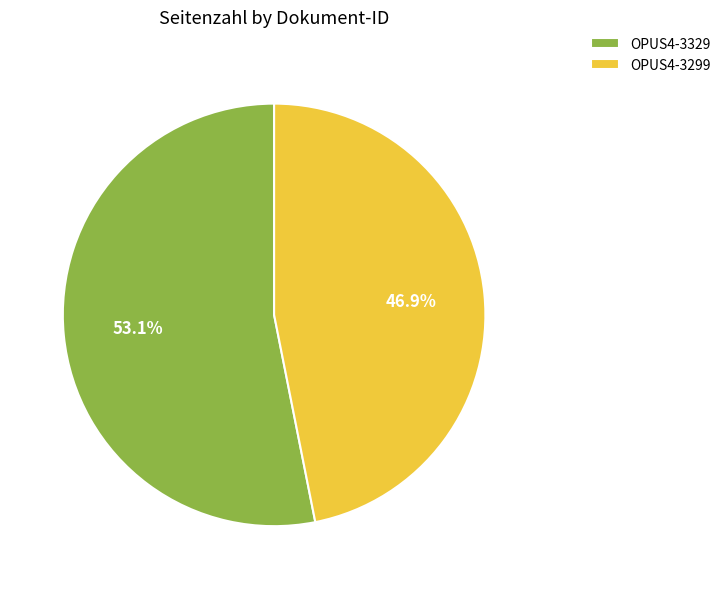

How many slices are in this pie chart?

2